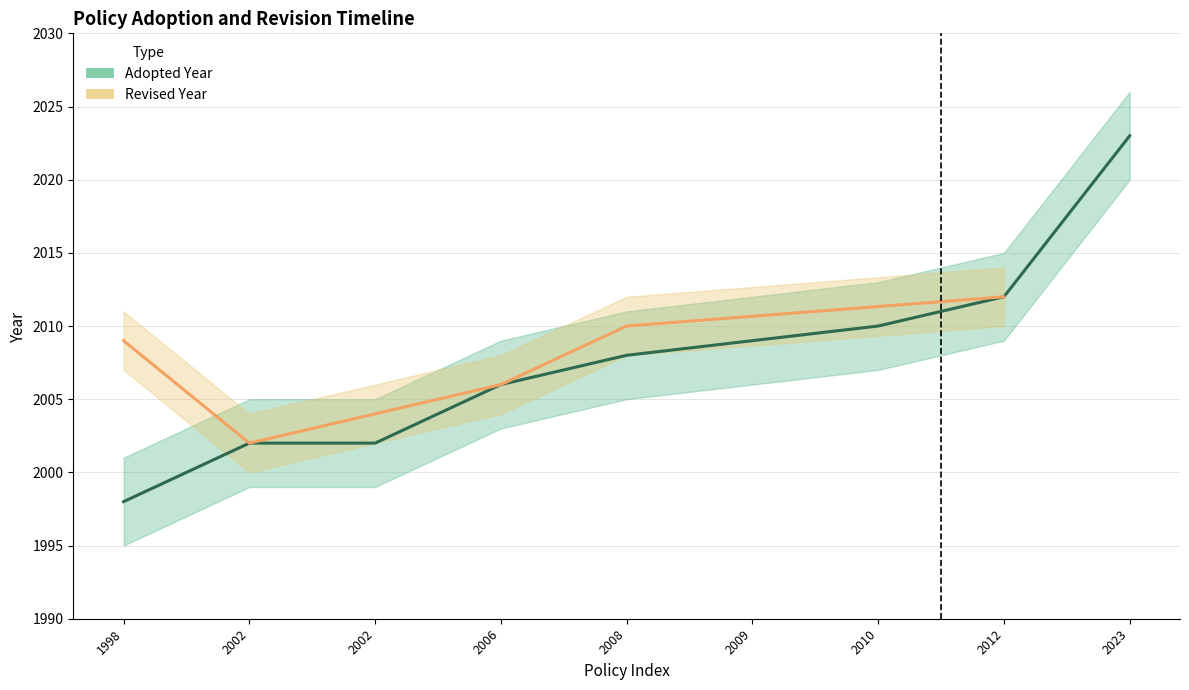

Reading left to right, extract all data points from this chart.

1998	2002	2002	2006	2008	2009	2010	2012	2023